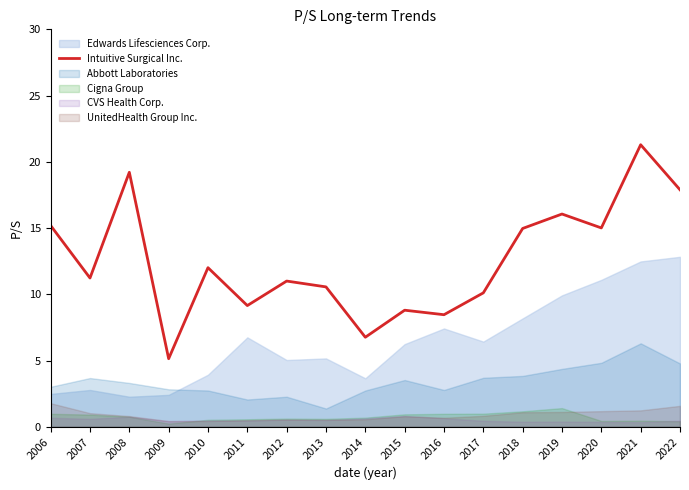

Between 2012 and 2020, which is larger?

2020